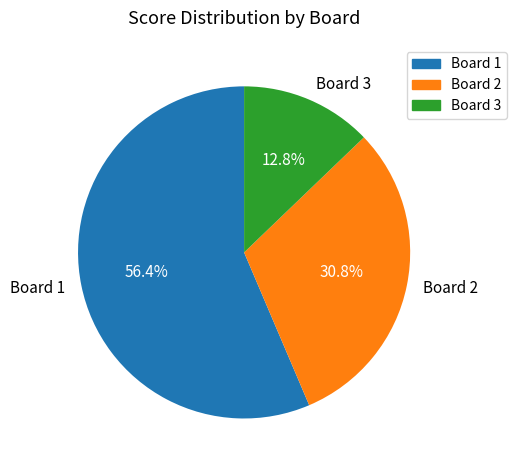

What is the smallest slice in the pie chart?

Board 3